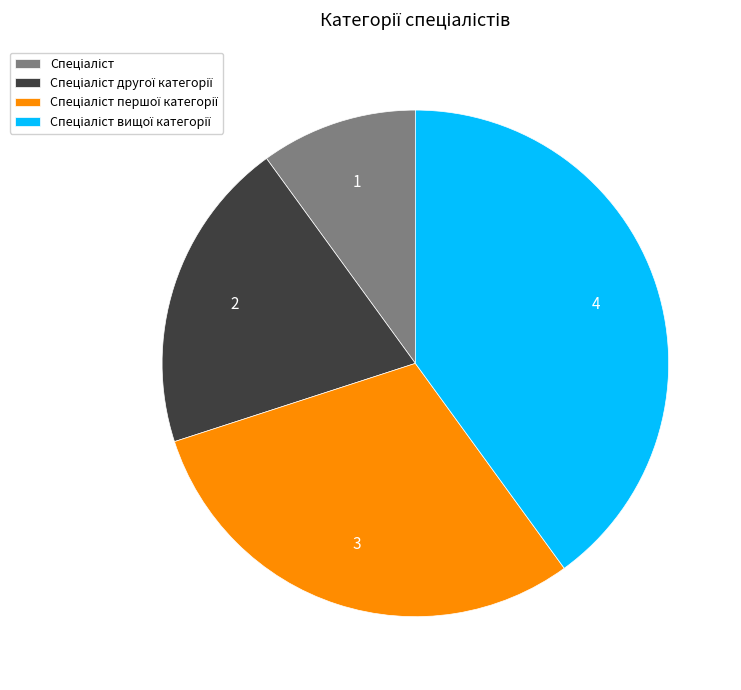

Is there any slice that represents more than half of the pie?

No